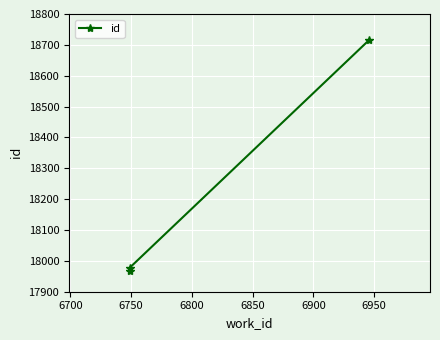

What is the maximum value shown in the chart?

18716